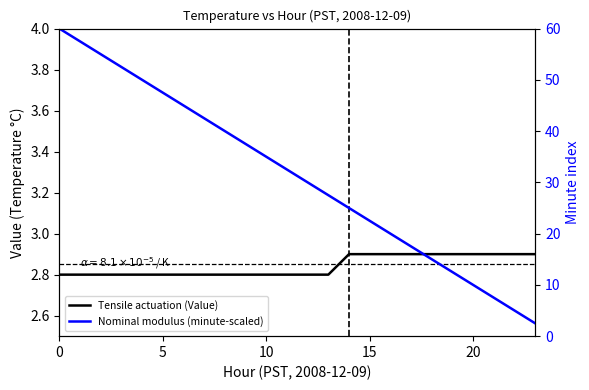

Does the chart display data point markers on the line(s)?

No